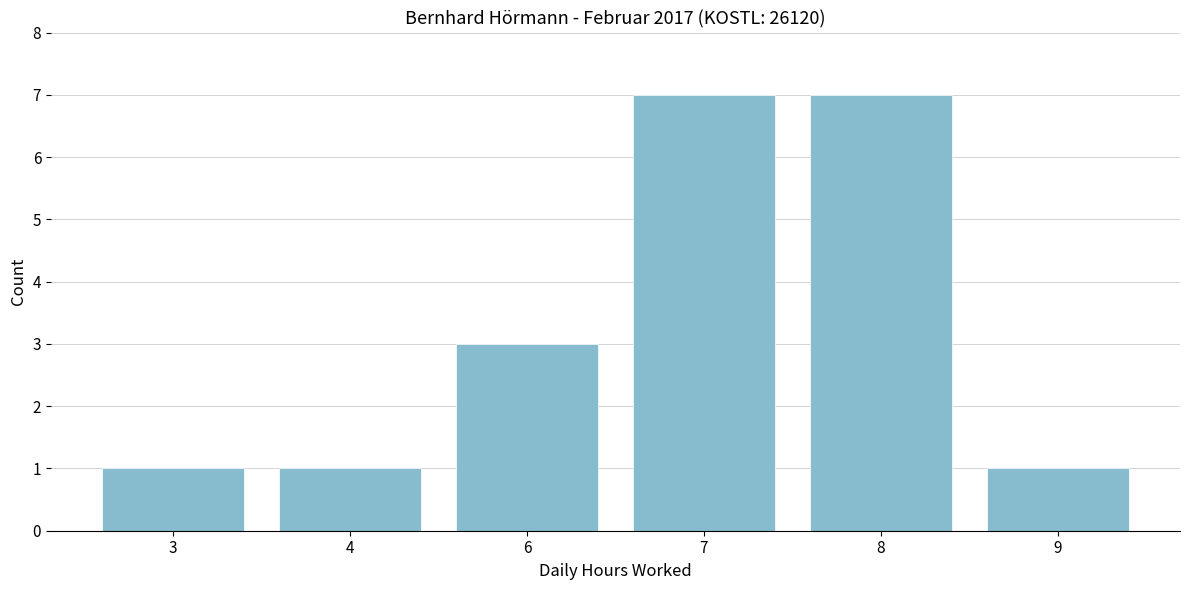

Reading left to right, extract all data points from this chart.

1	1	3	7	7	1